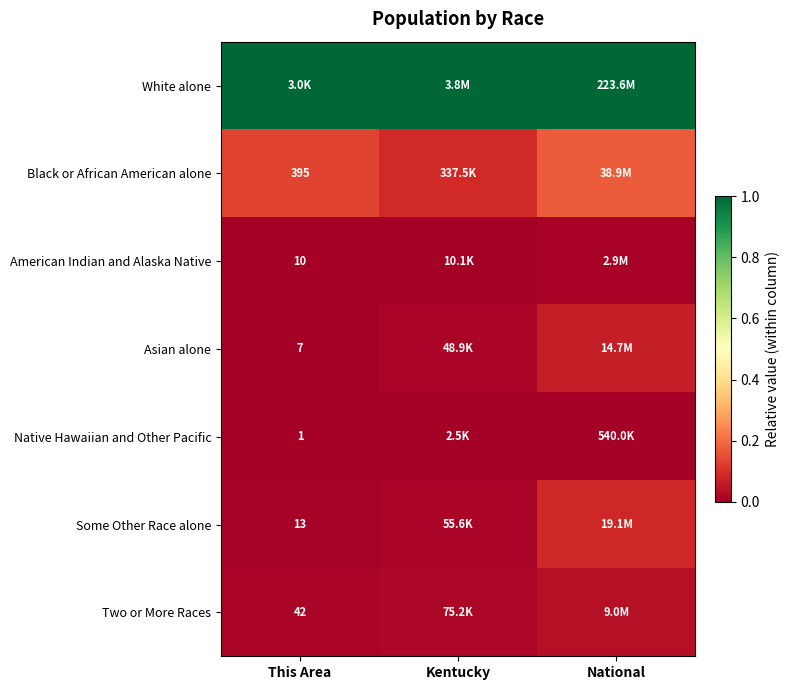

Is the value of Some Other Race alone at This Area greater than the value of Asian alone at This Area?

Yes